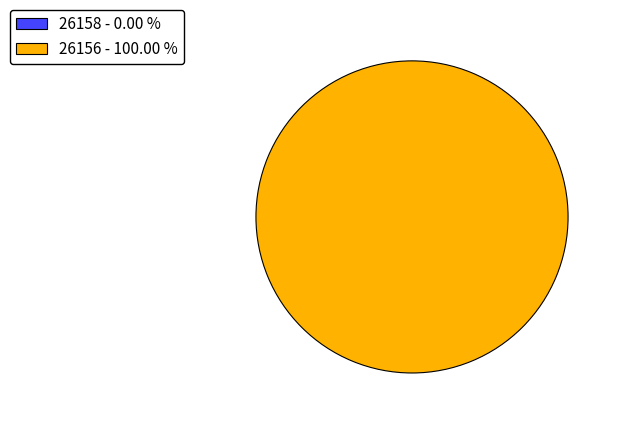

Count the number of slices in the pie.

2